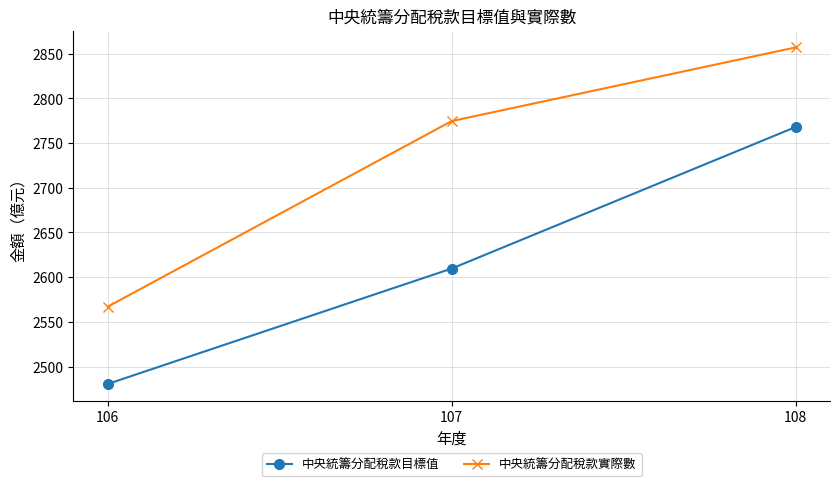

What is the value of the 中央統籌分配稅款實際數 point at the 1st from the left?

2567.1